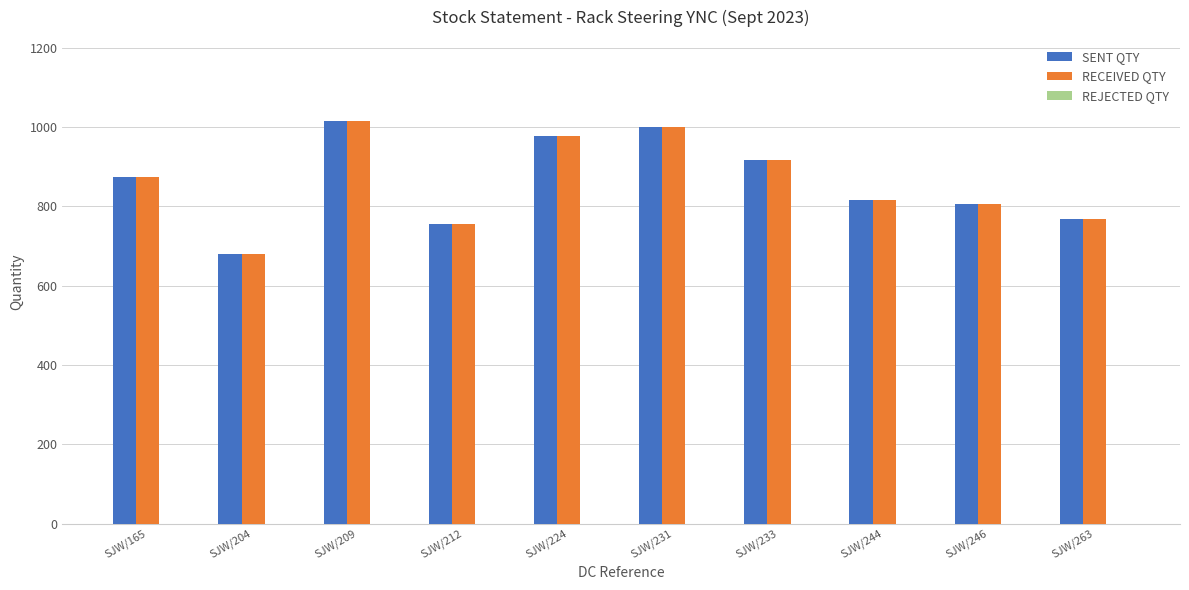

What is the highest value of the RECEIVED QTY series?

1016